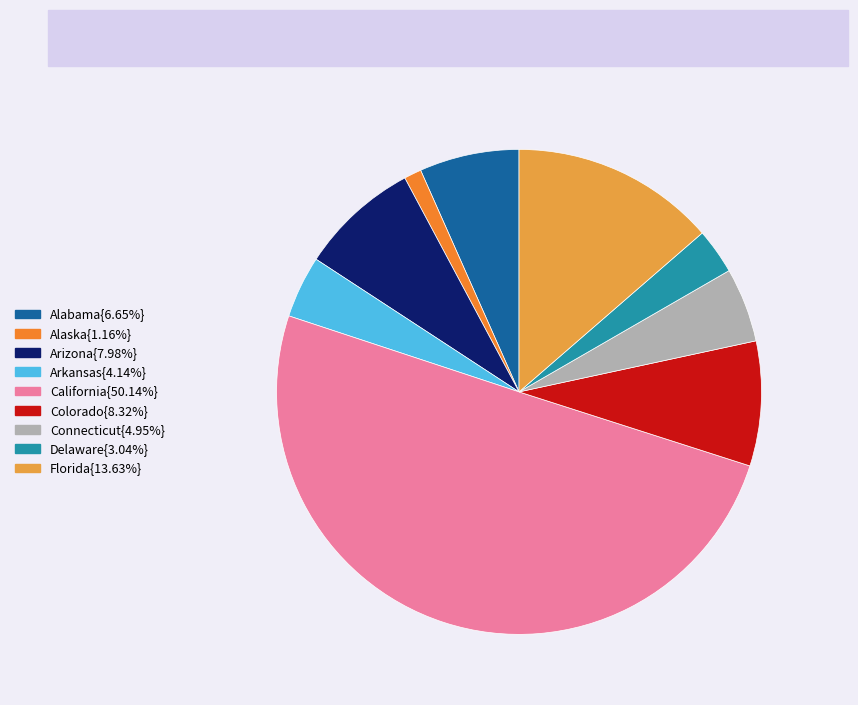

Which category has the biggest portion of the pie?

California